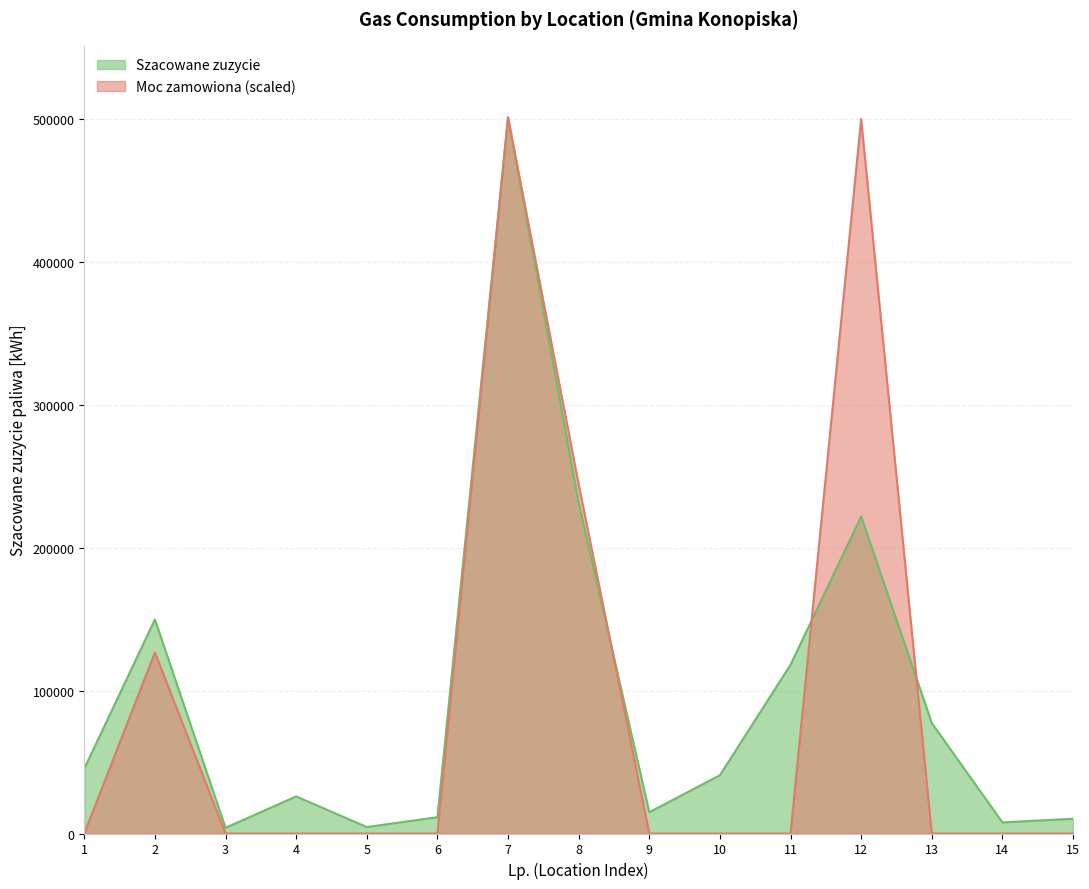

Rank the categories by Moc zamowiona value from lowest to highest.

1, 3, 4, 5, 6, 9, 10, 11, 13, 14, 15, 2, 8, 12, 7